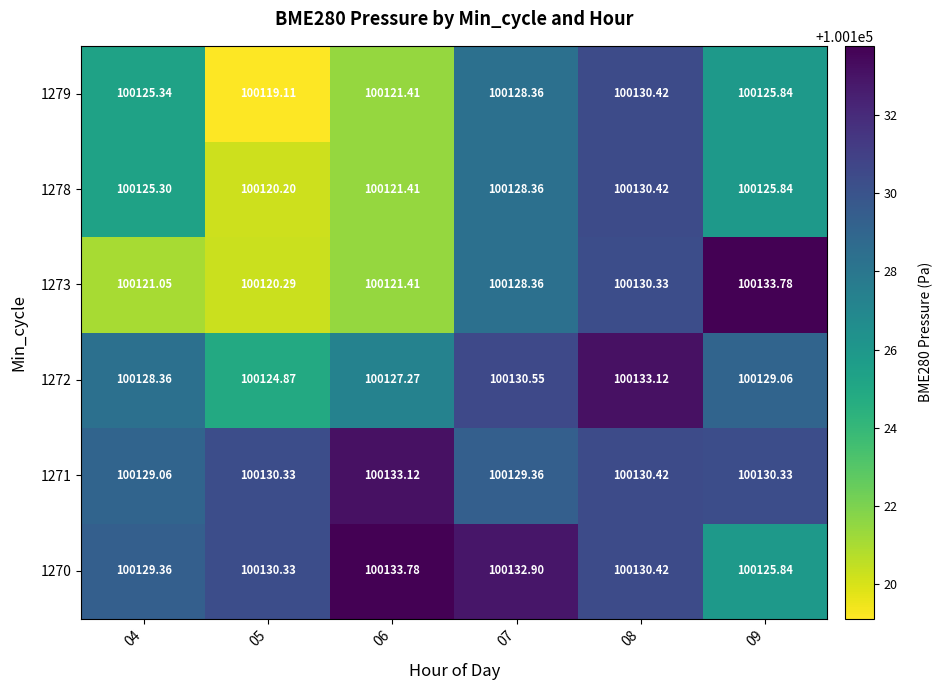

What is the maximum value shown in the chart?

100133.8